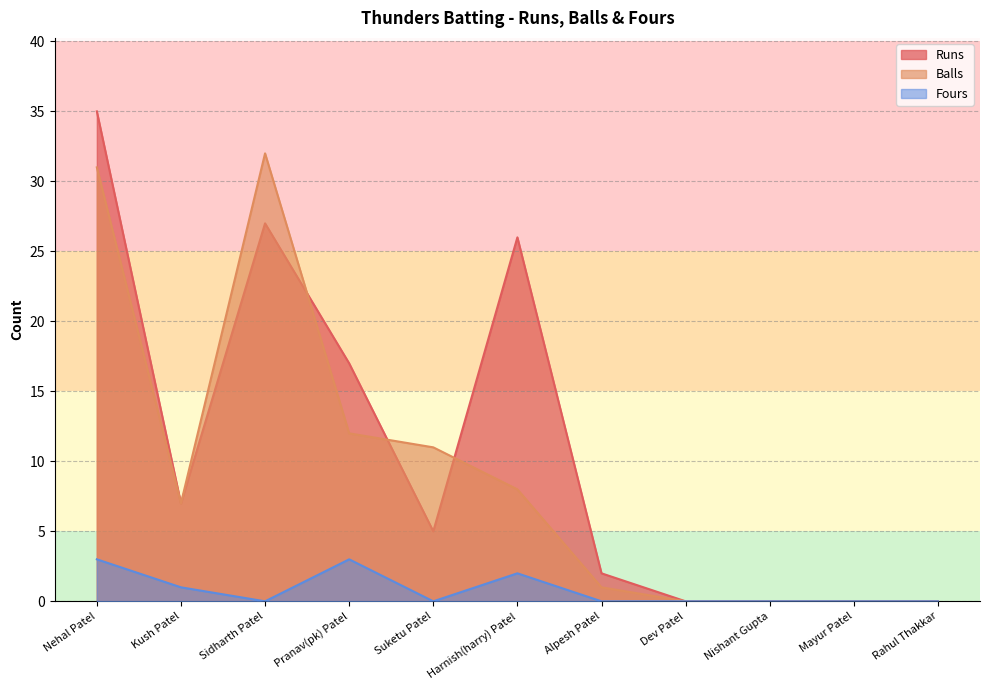

Reading left to right, transcribe all the data shown in this chart.

Runs: Nehal Patel=35	Kush Patel=7	Sidharth Patel=27	Pranav(pk) Patel=17	Suketu Patel=5	Harnish(harry) Patel=26	Alpesh Patel=2	Dev Patel=0	Nishant Gupta=0	Mayur Patel=0	Rahul Thakkar=0
Balls: Nehal Patel=31	Kush Patel=7	Sidharth Patel=32	Pranav(pk) Patel=12	Suketu Patel=11	Harnish(harry) Patel=8	Alpesh Patel=1	Dev Patel=0	Nishant Gupta=0	Mayur Patel=0	Rahul Thakkar=0
Fours: Nehal Patel=3	Kush Patel=1	Sidharth Patel=0	Pranav(pk) Patel=3	Suketu Patel=0	Harnish(harry) Patel=2	Alpesh Patel=0	Dev Patel=0	Nishant Gupta=0	Mayur Patel=0	Rahul Thakkar=0